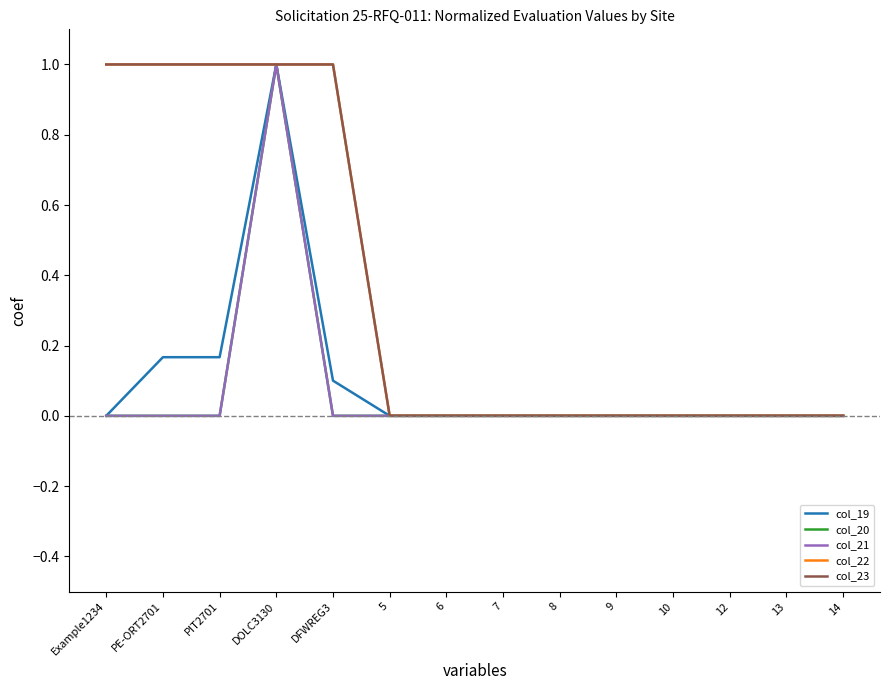

Reading left to right, transcribe all the data shown in this chart.

col_19: Example1234=0.0	PE-ORT2701=0.2	PIT2701=0.2	DOLC3130=1.0	DFWREG3=0.1	5=0.0	6=0.0	7=0.0	8=0.0	9=0.0	10=0.0	12=0.0	13=0.0	14=0.0
col_20: Example1234=0.0	PE-ORT2701=0.0	PIT2701=0.0	DOLC3130=1.0	DFWREG3=0.0	5=0.0	6=0.0	7=0.0	8=0.0	9=0.0	10=0.0	12=0.0	13=0.0	14=0.0
col_21: Example1234=0.0	PE-ORT2701=0.0	PIT2701=0.0	DOLC3130=1.0	DFWREG3=0.0	5=0.0	6=0.0	7=0.0	8=0.0	9=0.0	10=0.0	12=0.0	13=0.0	14=0.0
col_22: Example1234=1.0	PE-ORT2701=1.0	PIT2701=1.0	DOLC3130=1.0	DFWREG3=1.0	5=0.0	6=0.0	7=0.0	8=0.0	9=0.0	10=0.0	12=0.0	13=0.0	14=0.0
col_23: Example1234=1.0	PE-ORT2701=1.0	PIT2701=1.0	DOLC3130=1.0	DFWREG3=1.0	5=0.0	6=0.0	7=0.0	8=0.0	9=0.0	10=0.0	12=0.0	13=0.0	14=0.0